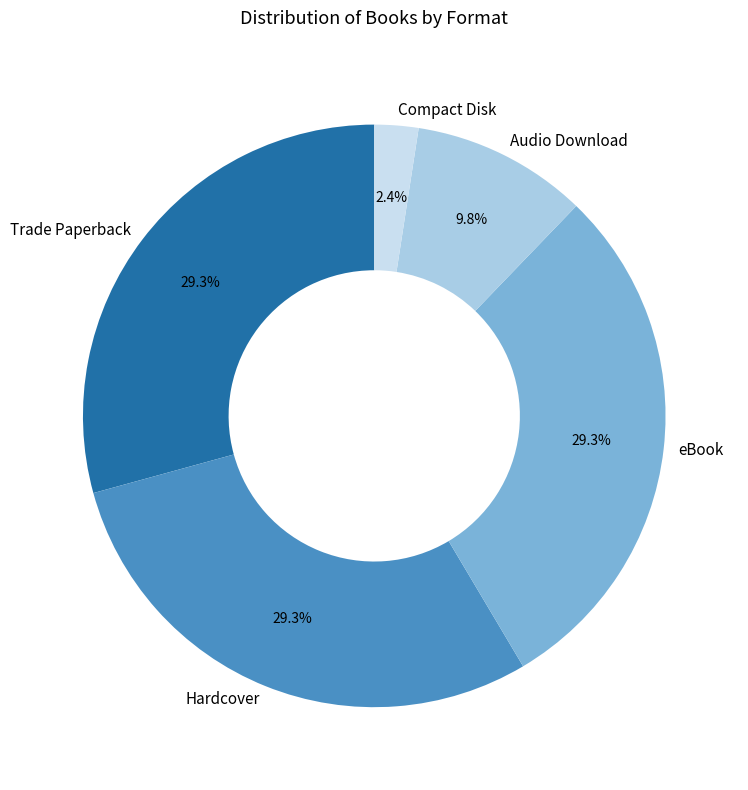

What percentage is the Trade Paperback slice, to the nearest percent?

29%